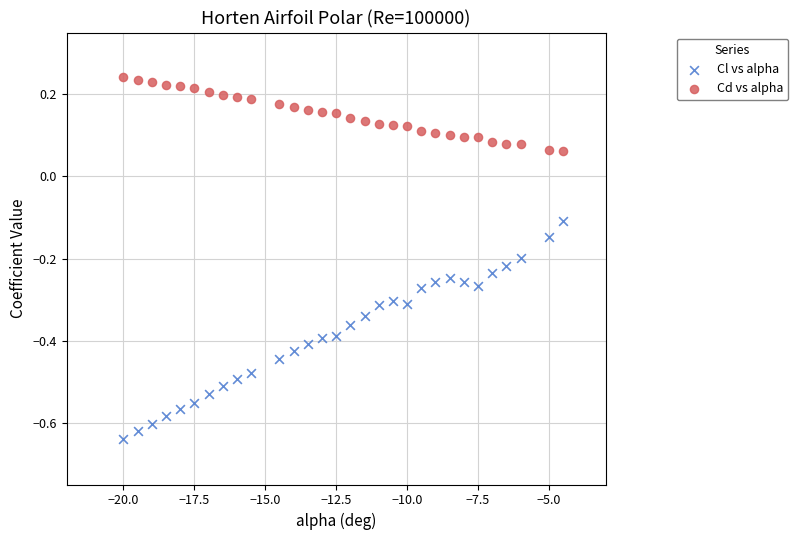

Which series has the largest Y range (max minus min)?

Cl vs alpha